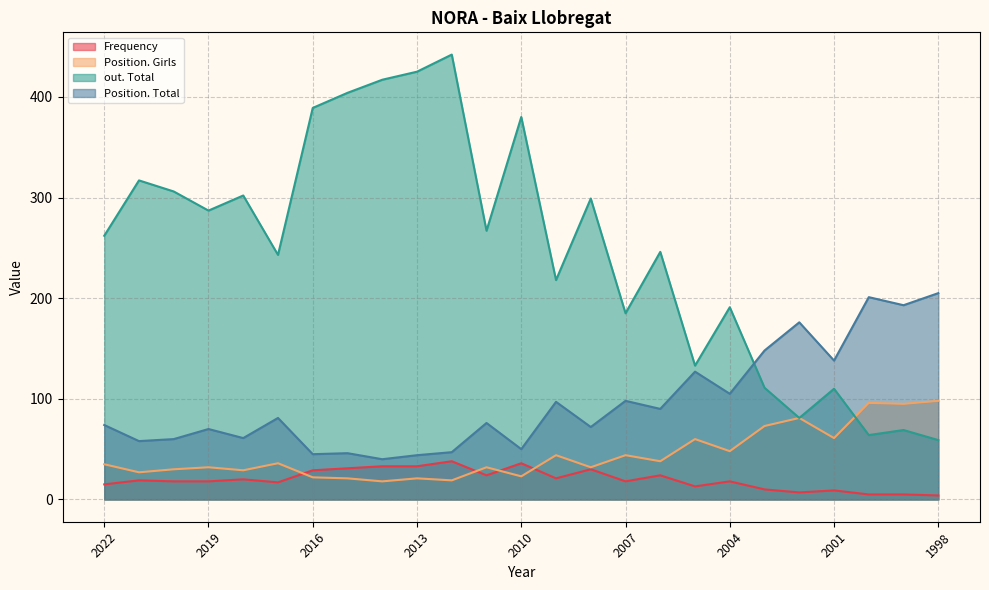

True or false: Frequency and Position. Total cross at least once.

False